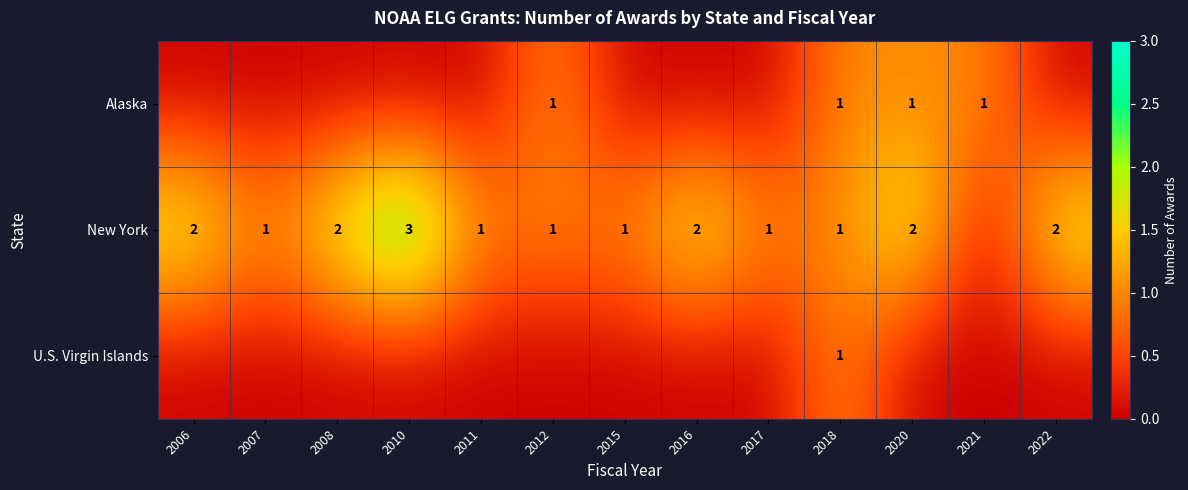

Is it true that Alaska equals 1 at 2020?

True